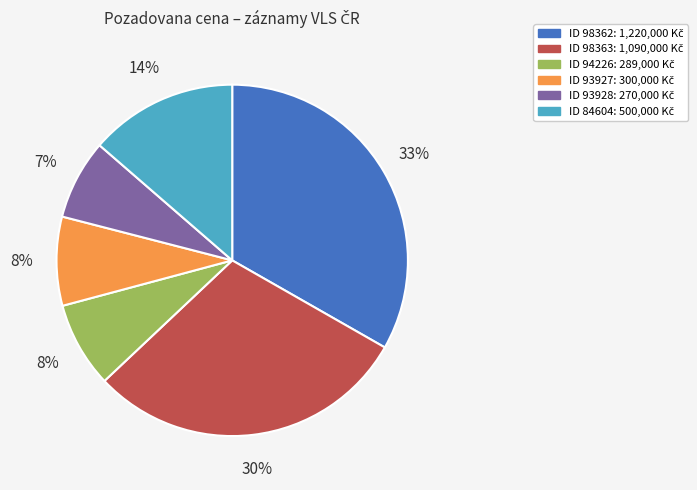

To the nearest percent, what is the average slice percentage?

17%